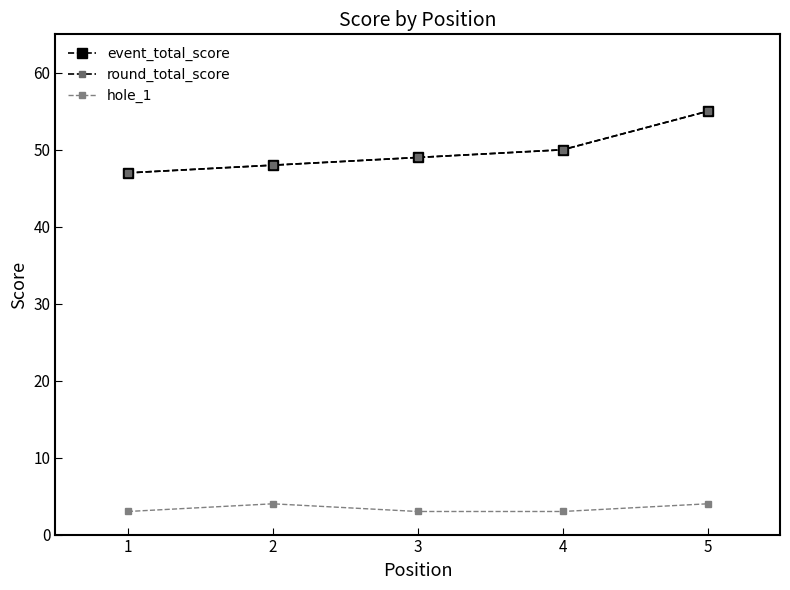

What is the difference between the maximum and minimum values in the event_total_score series?

8